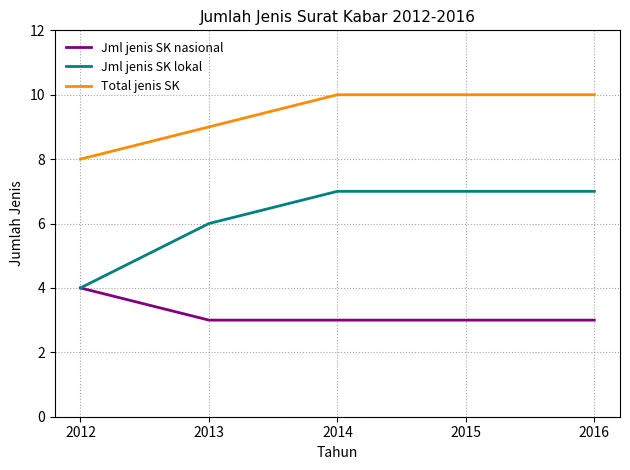

What are all the series names shown in the legend?

Jml jenis SK nasional, Jml jenis SK lokal, Total jenis SK